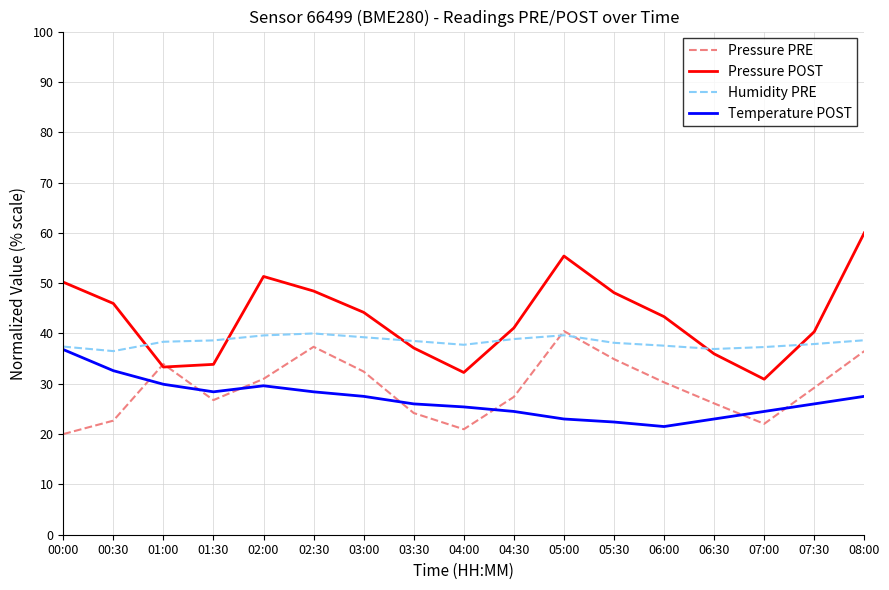

Is it true that Humidity PRE equals 23.3 at 00:30?

False